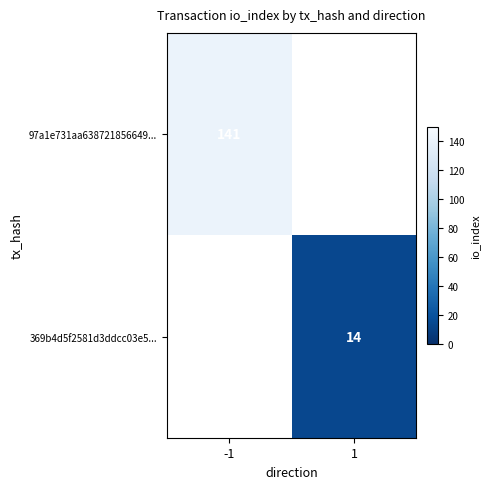

Is it true that 97a1e731aa638721856649... equals 196 at -1?

False